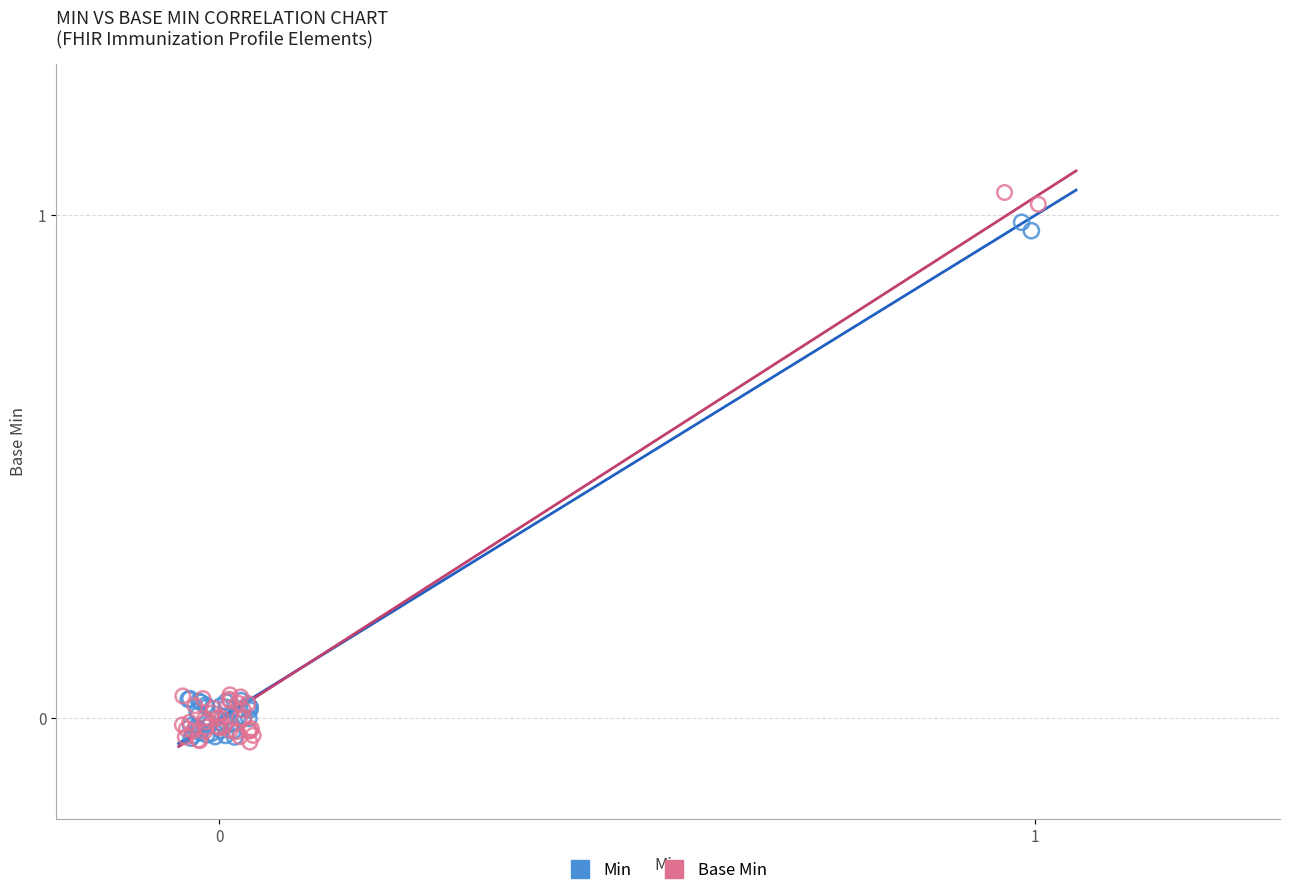

Which series has the largest Y range (max minus min)?

Base Min